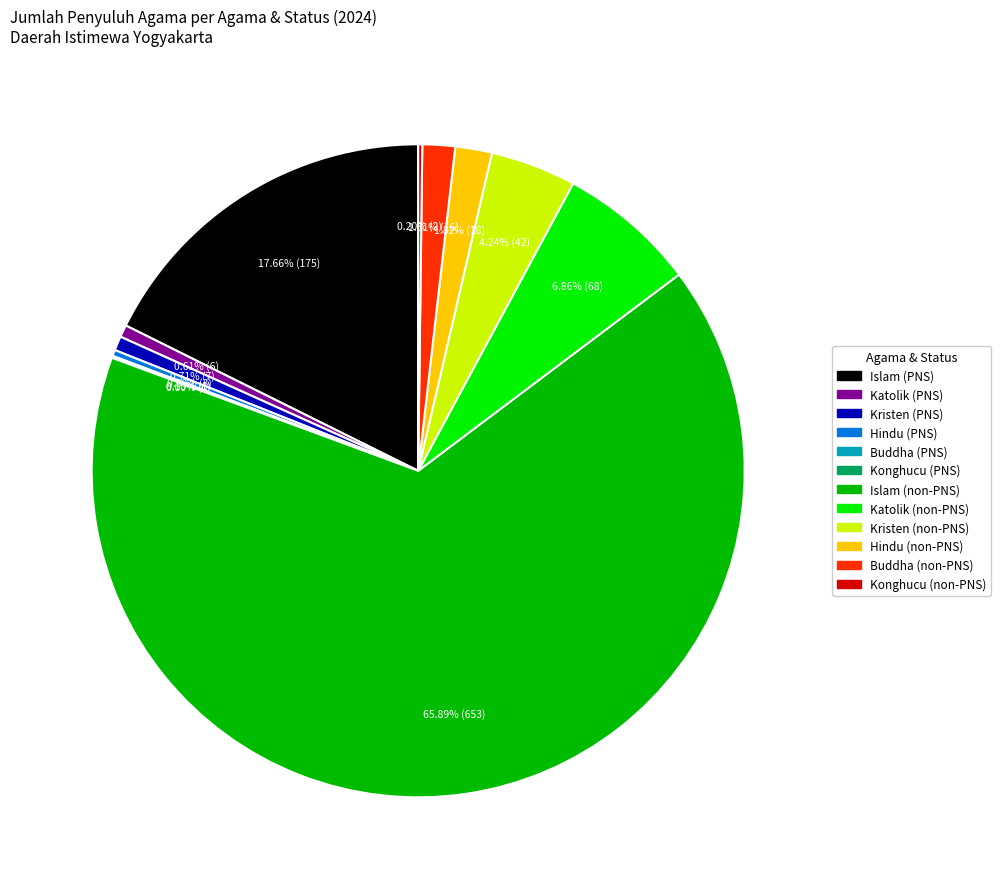

To the nearest percent, what percentage of the pie is Katolik (PNS)?

1%